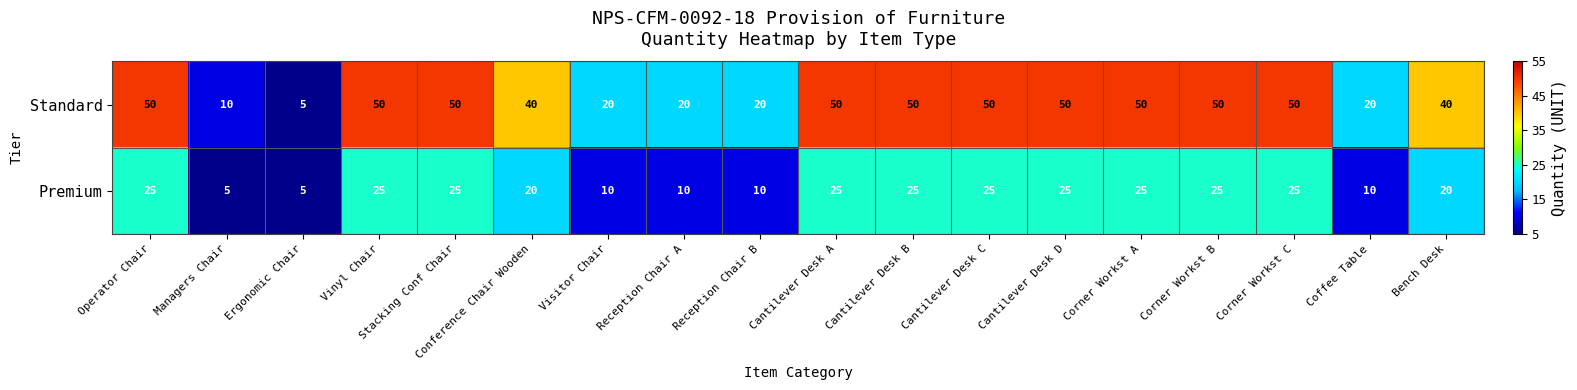

At Reception Chair A, list the series in order from largest to smallest.

Standard, Premium